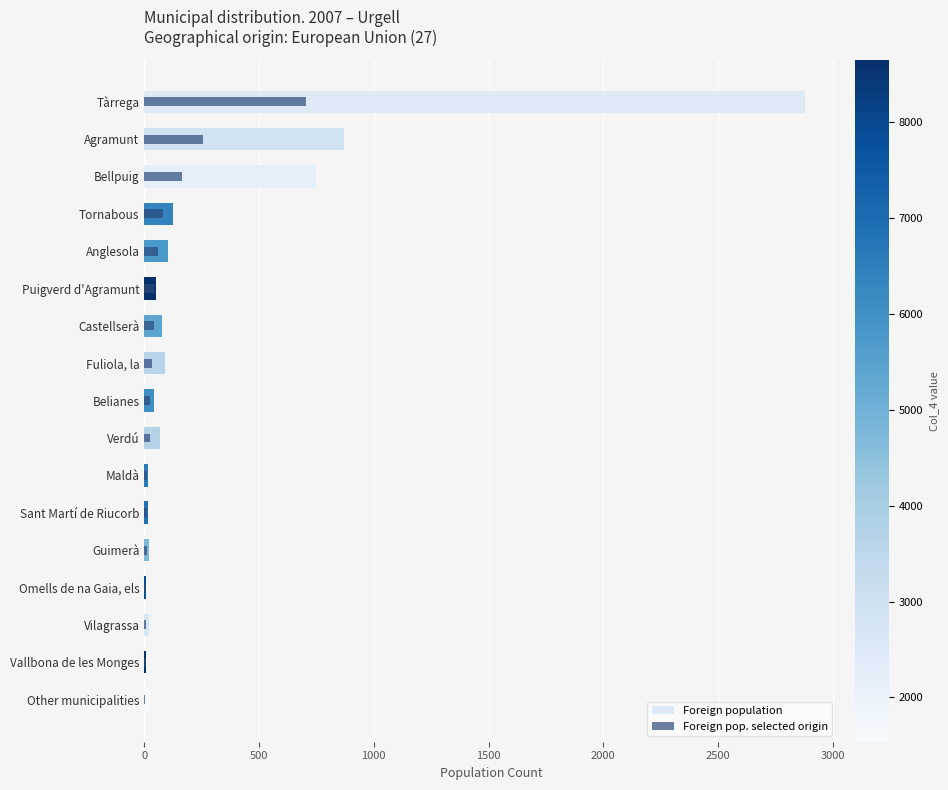

How many data points in Foreign population are less than 52?

8